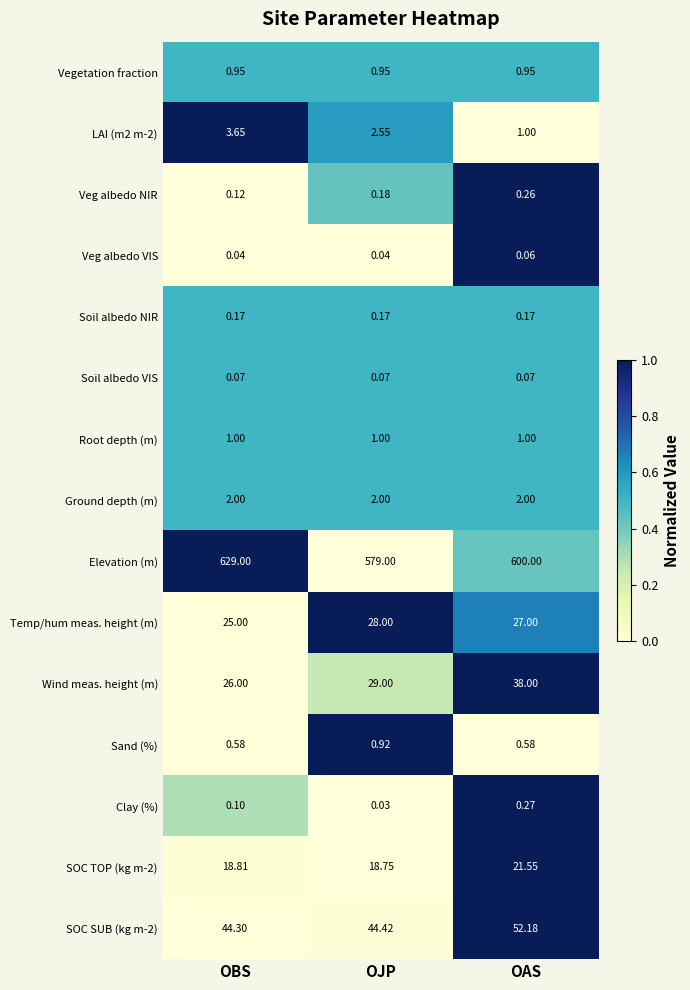

Which series has the largest range (max minus min)?

Elevation (m)